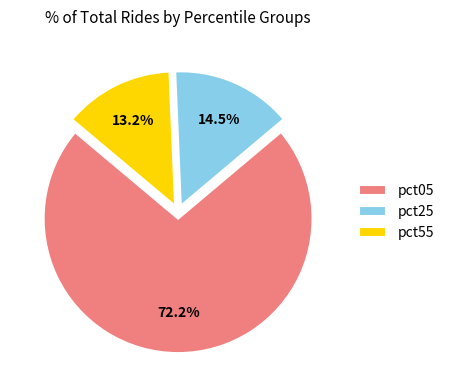

Does pct55 represent more than half of the total?

No